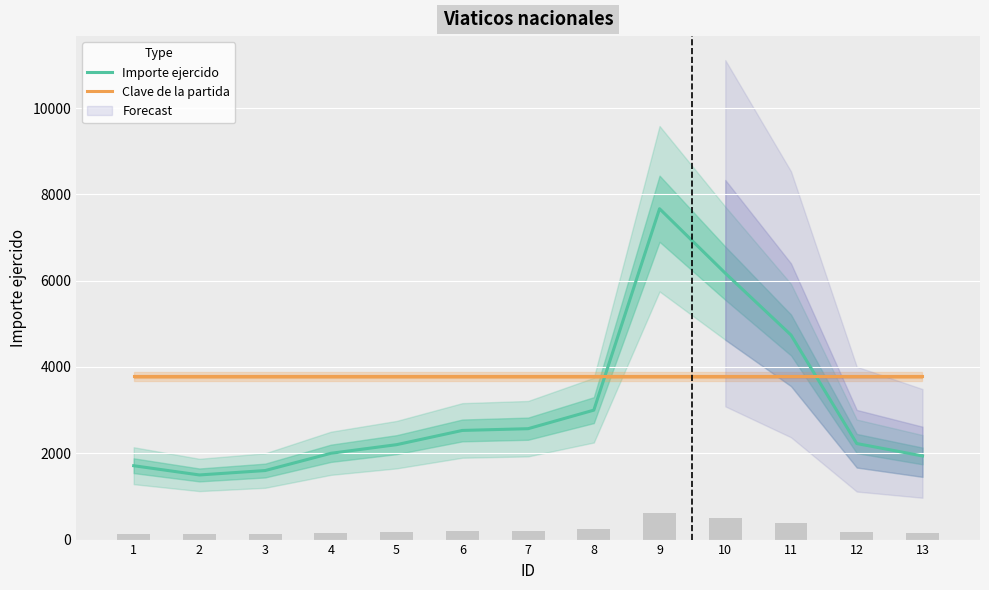

Rank the series at 10 from lowest to highest value.

Clave de la partida, Importe ejercido